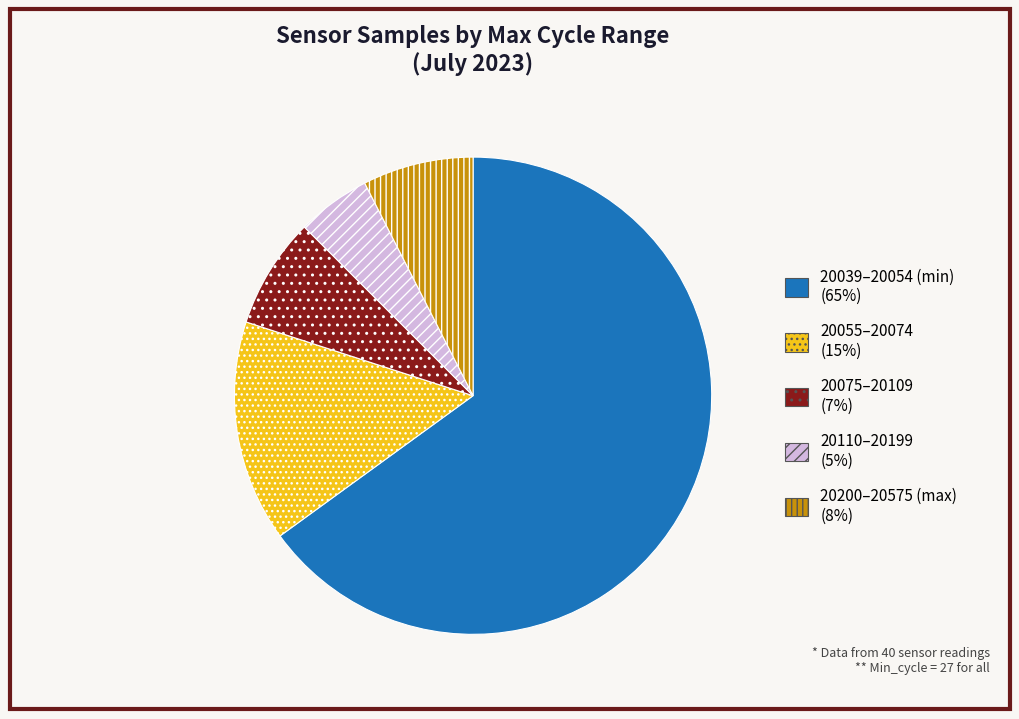

Is there a majority slice in this chart?

Yes